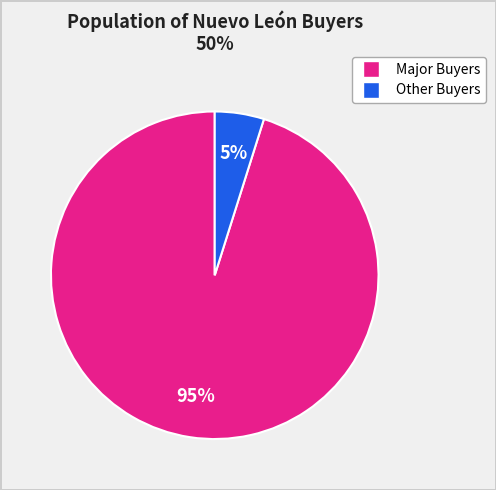

Count the number of slices in the pie.

2